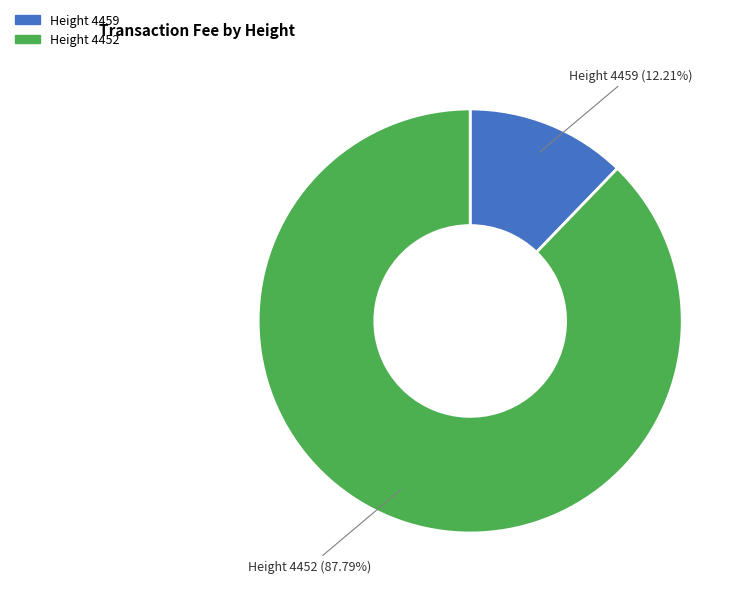

Is there a majority slice in this chart?

Yes